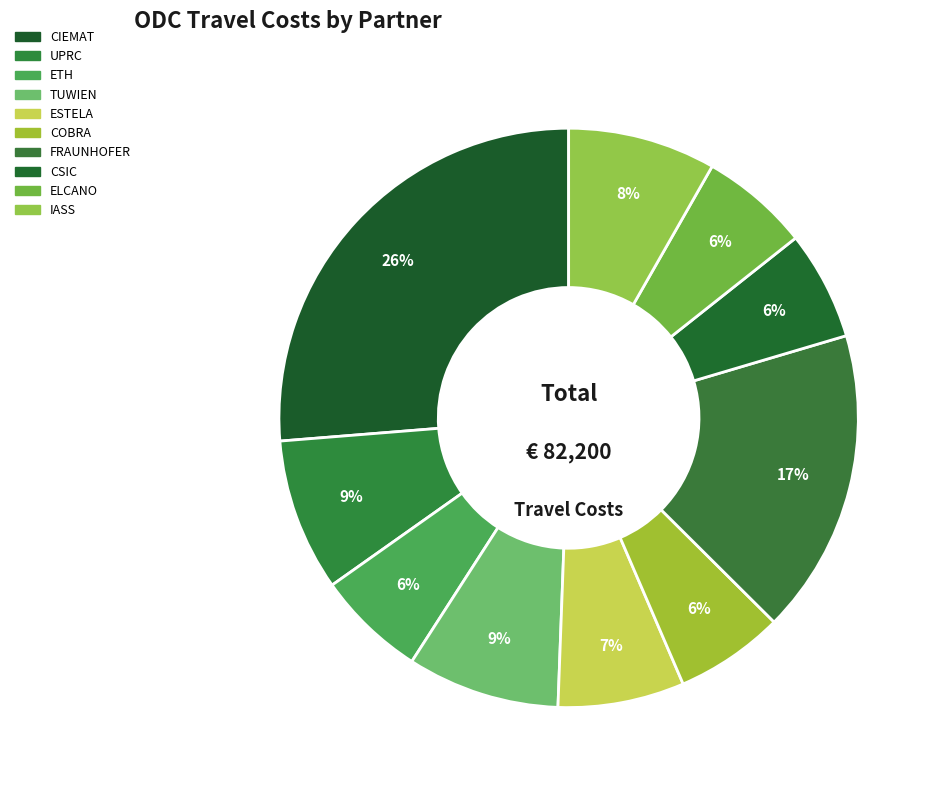

Do TUWIEN and ETH together represent more than half of the pie?

No